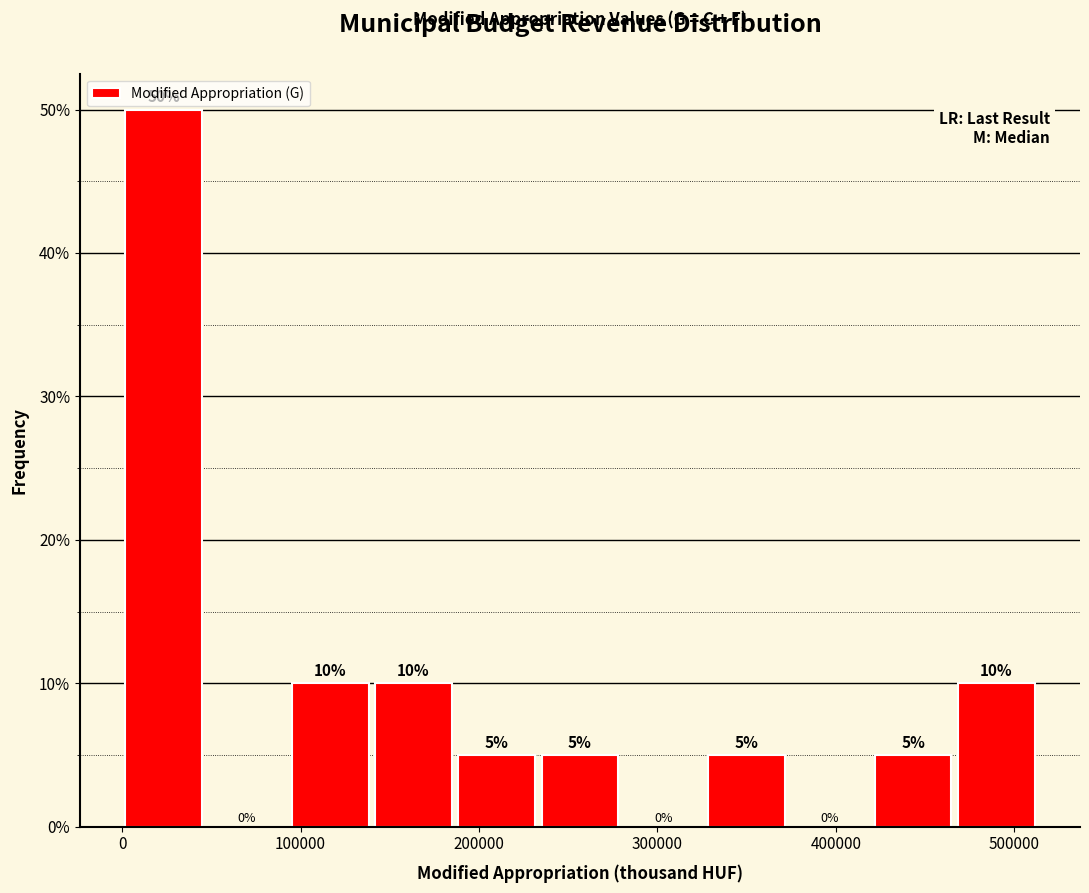

Reading left to right, transcribe this chart: for each bar, give the range it covers on the x-axis and its height. The bar edges are not printed on the chart, so give them approximately, as read against the axis.

0 to 50000: 50
50000 to 90000: 0
90000 to 140000: 10
140000 to 190000: 10
190000 to 230000: 5
230000 to 280000: 5
280000 to 330000: 0
330000 to 370000: 5
370000 to 420000: 0
420000 to 470000: 5
470000 to 510000: 10